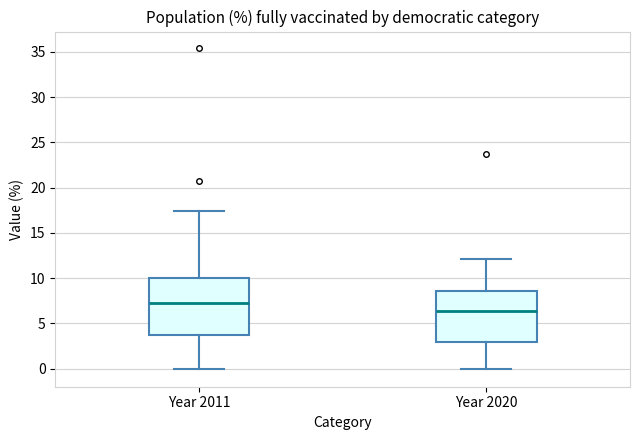

Which box has the lowest median line?

Year 2020